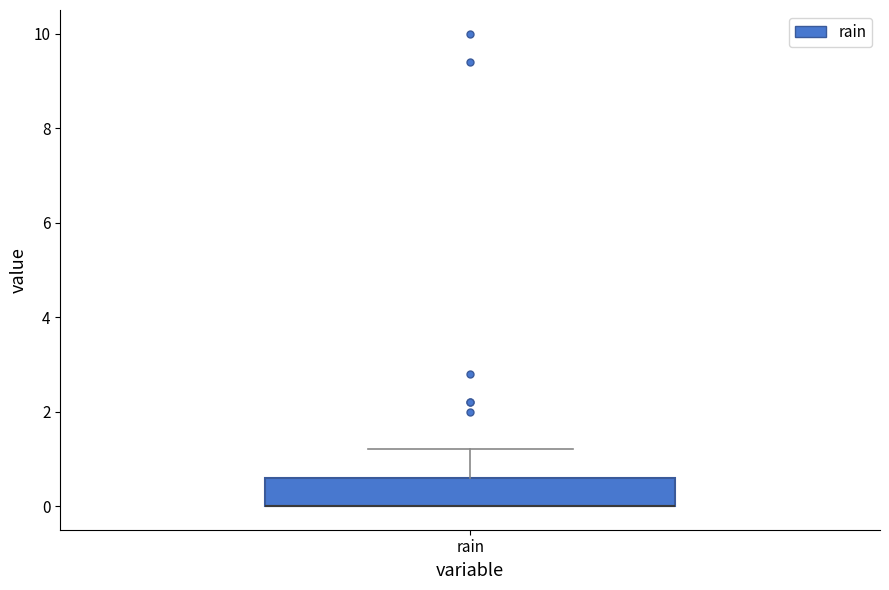

Transcribe this box plot: give where the median line is, the range the box spans, and where the two whiskers end, as read against the y-axis. The values are not printed on the chart, so give them approximately, as read against the axis.

median 0.0 (drawn on the box's lower edge), box 0.0 to 0.6, whiskers 0.0 to 1.2